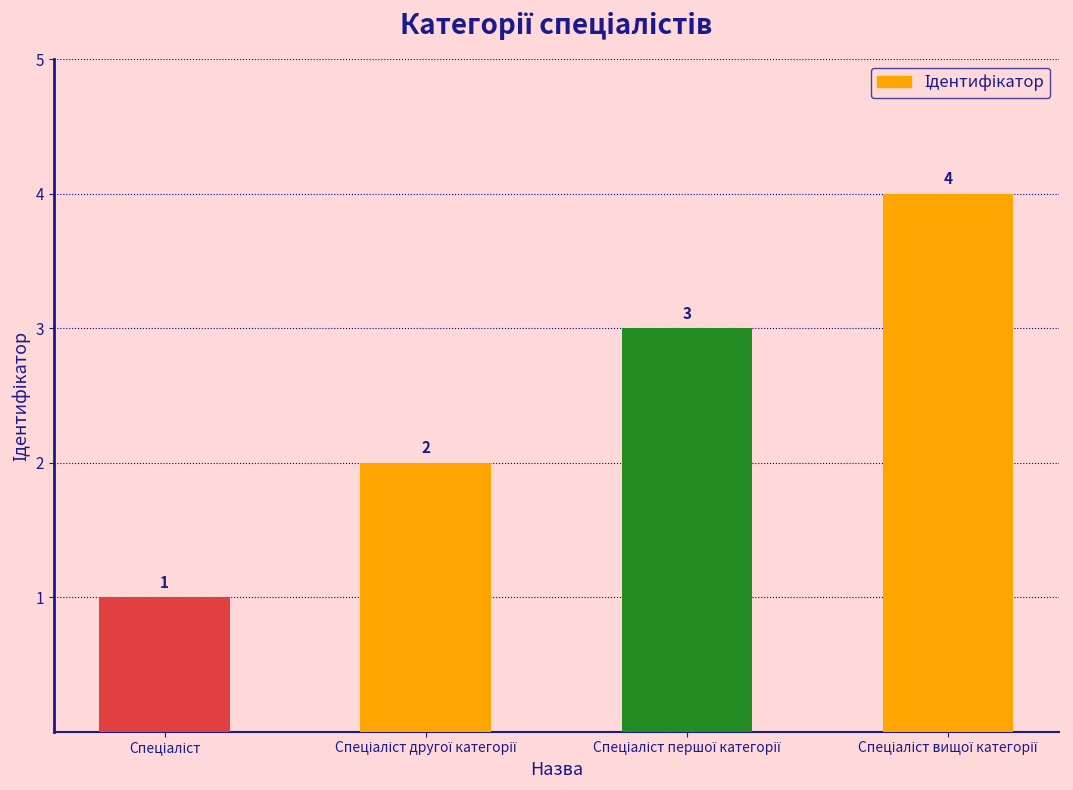

What is the sum of all values?

10